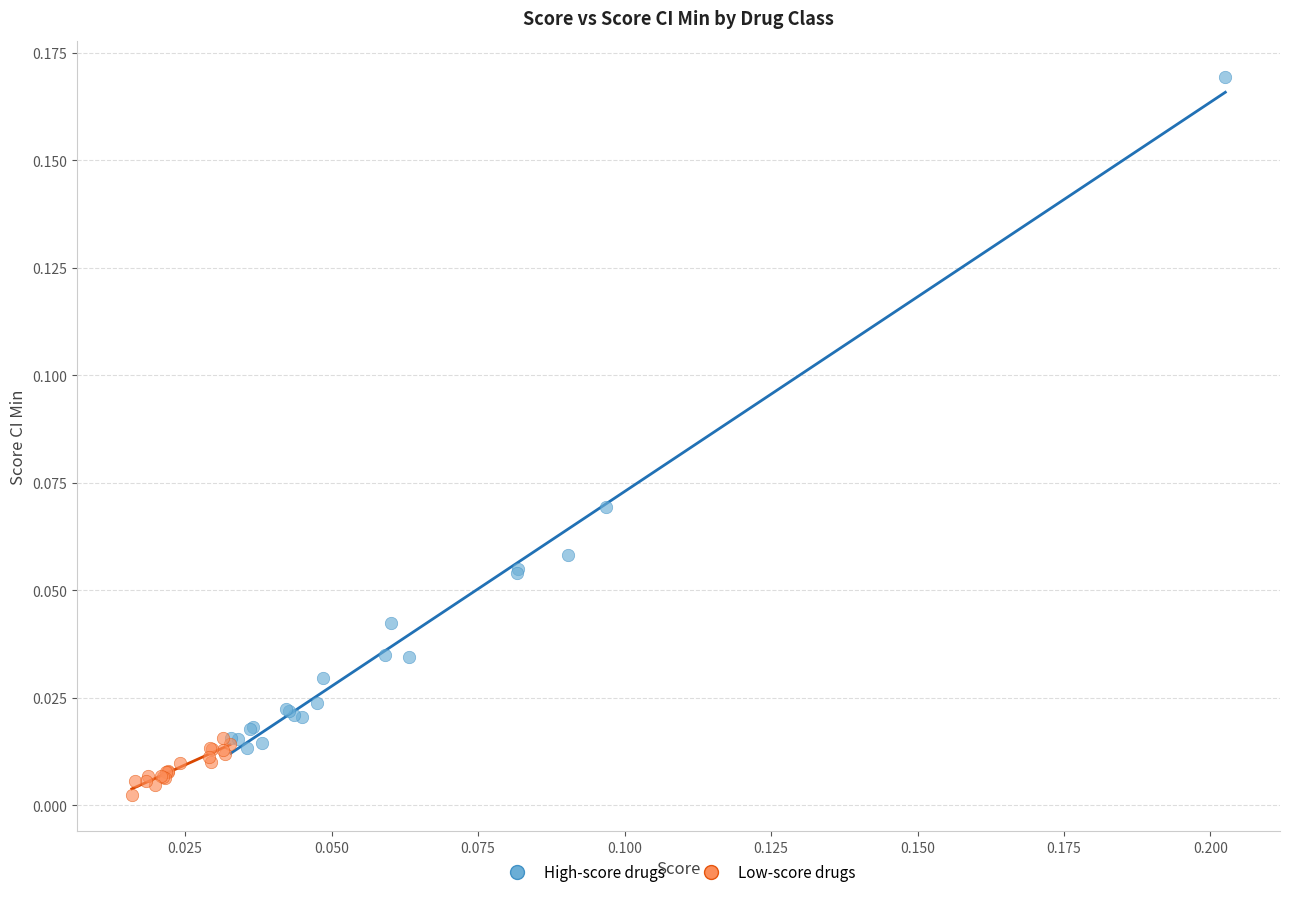

Which series reaches the maximum Y coordinate?

High-score drugs